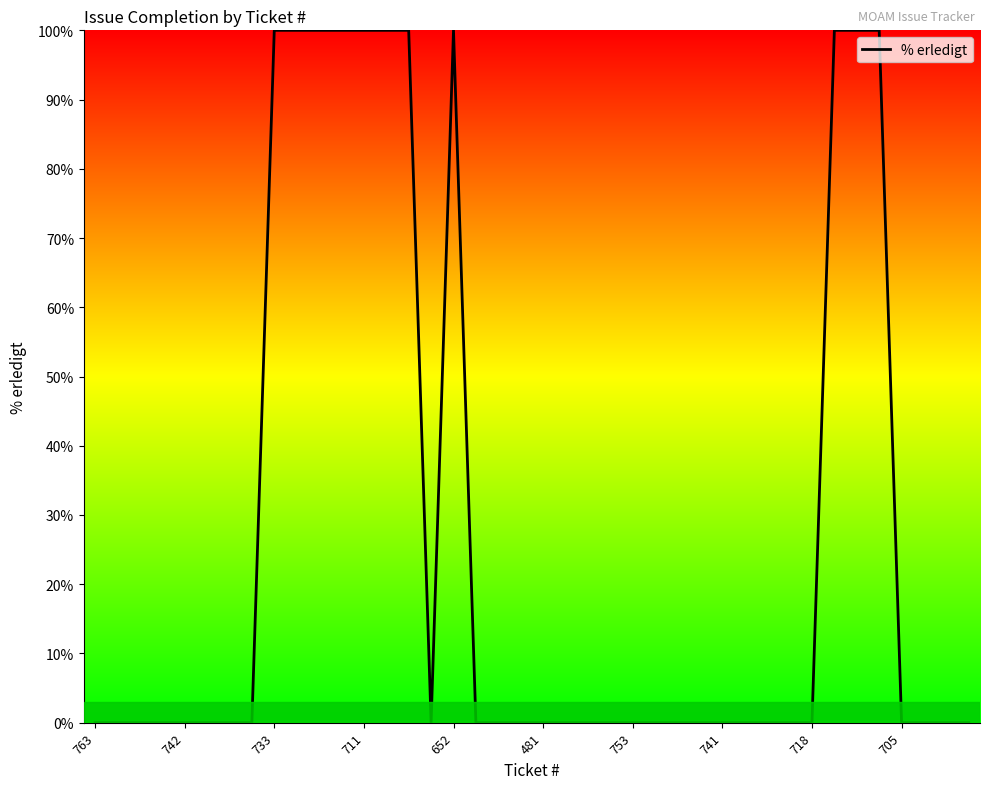

What is the difference between the maximum and minimum values?

100